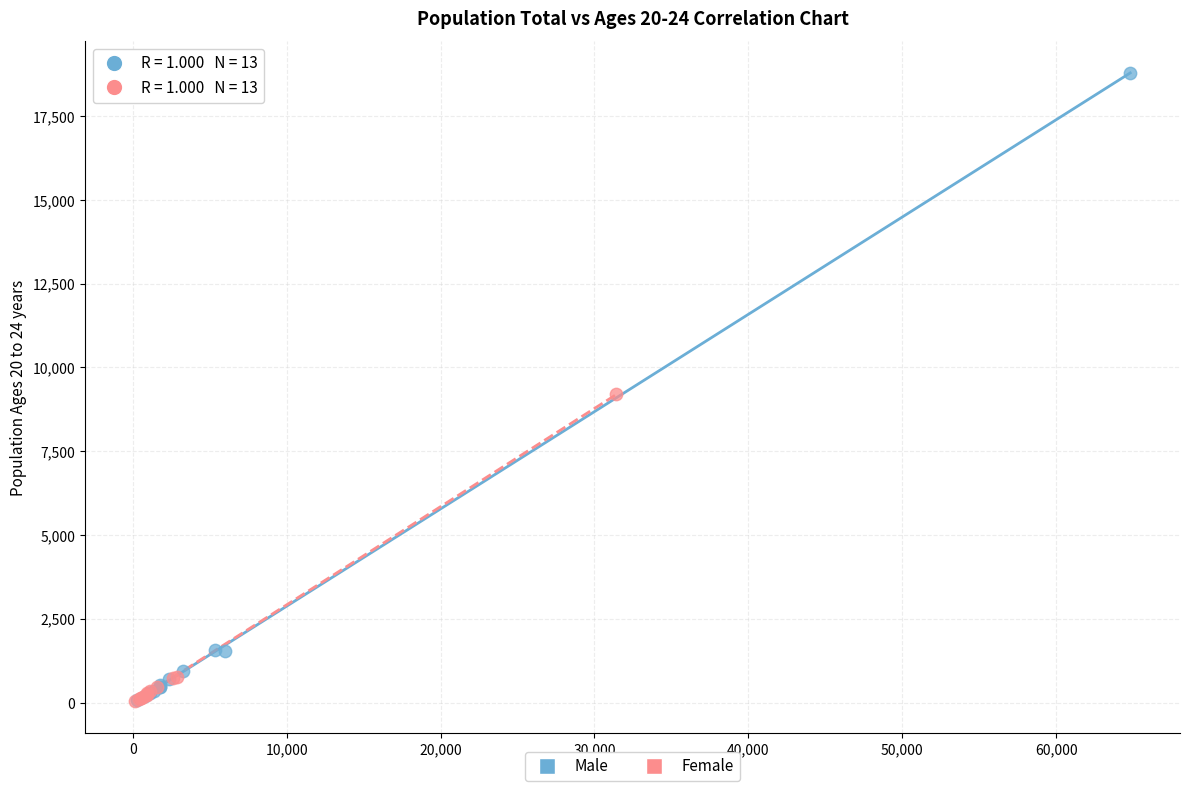

Which series reaches the maximum Y coordinate?

Male